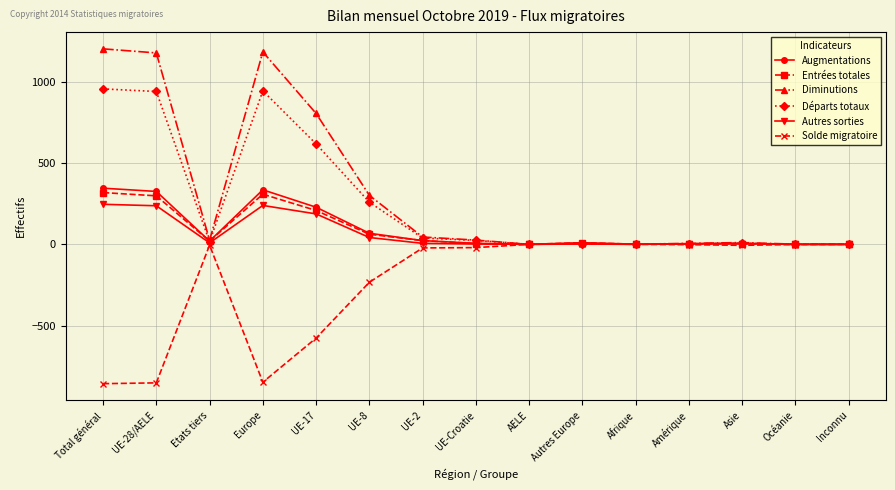

Rank the series at Europe from lowest to highest value.

Solde migratoire, Autres sorties, Entrées totales, Augmentations, Départs totaux, Diminutions